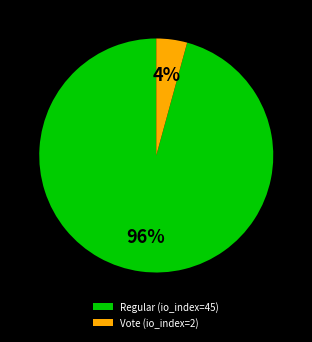

Between Regular (io_index=45) and Vote (io_index=2), which is larger?

Regular (io_index=45)